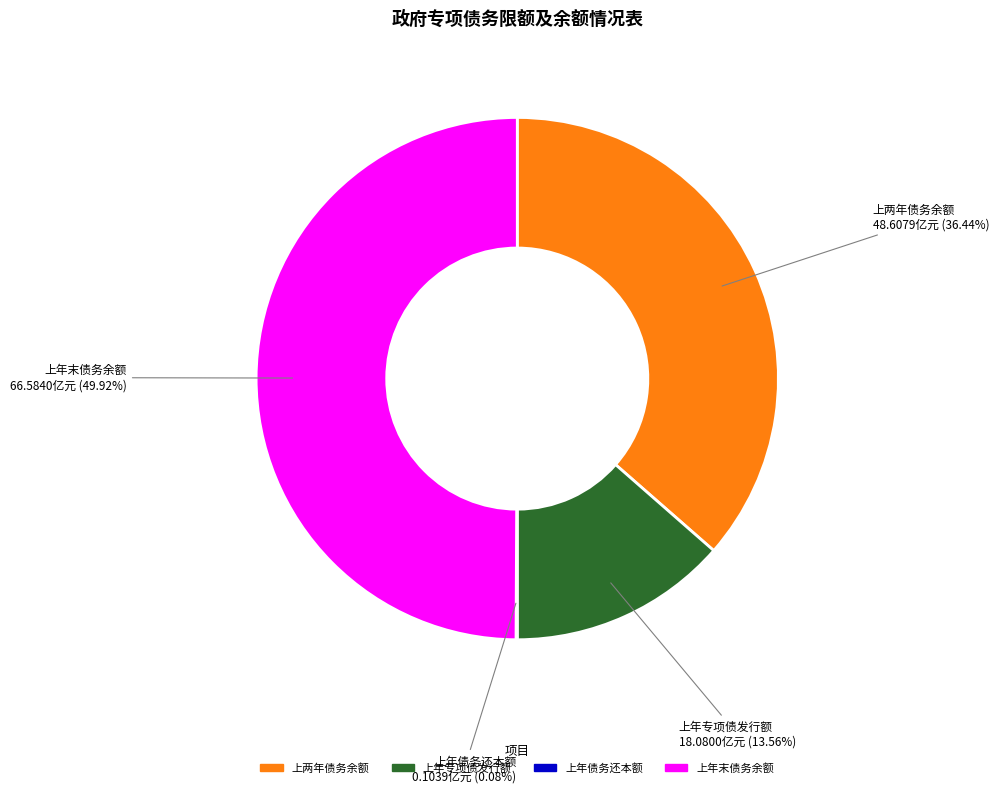

Rank the categories by value from lowest to highest.

六、上年度政府专项债务还本额, 五、上年度政府专项债务发行额, 一、上两个年度末政府专项债务余额实际数, 七、上年度末政府专项债务余额预算执行数